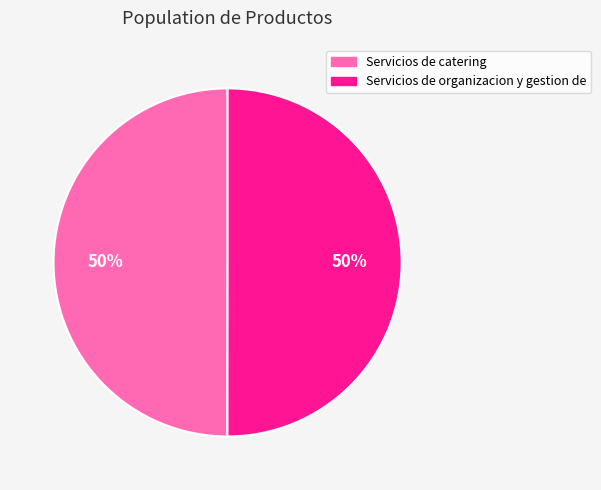

Combined, do Servicios de organizacion y gestion de and Servicios de catering account for over 50%?

Yes